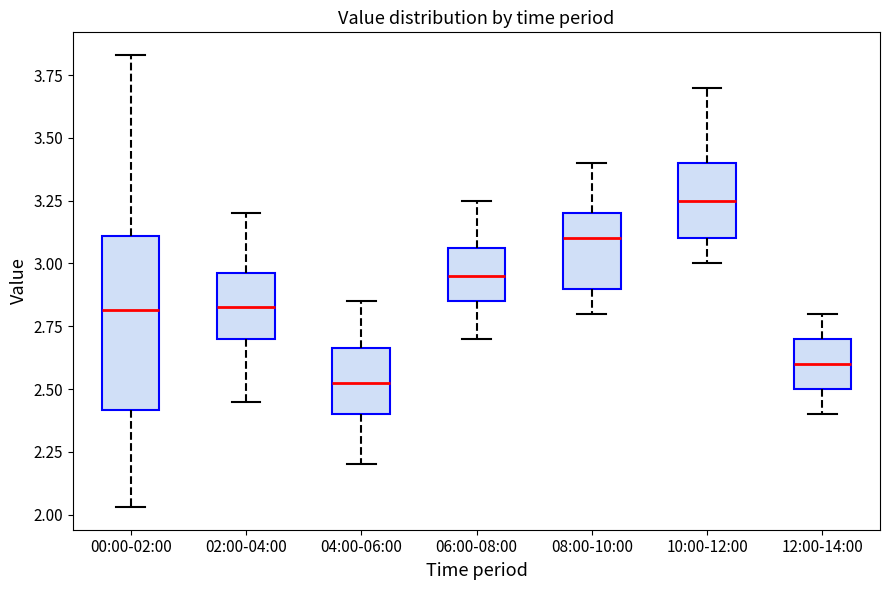

Where does the upper whisker of the box for 00:00-02:00 end on the y-axis? The values are not printed on the chart, so give them approximately, as read against the axis.

3.85